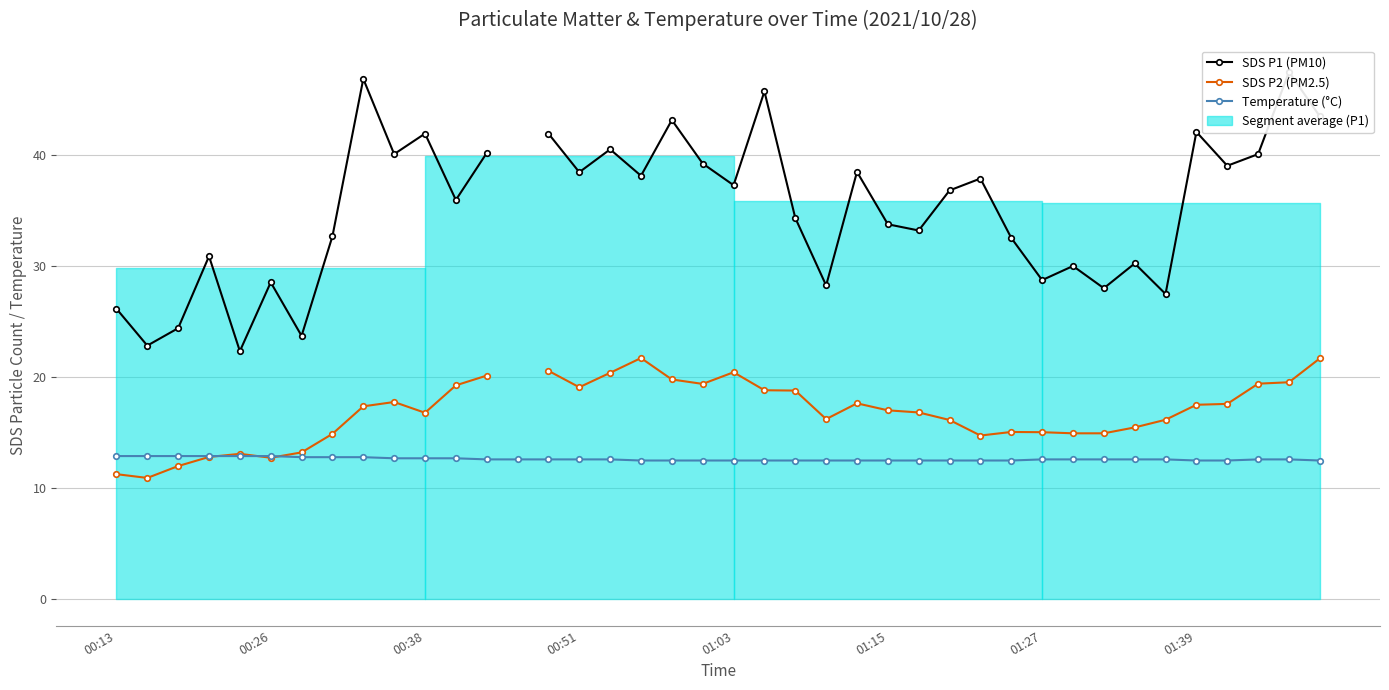

What is the lowest value of the SDS P1 (PM10) series?

22.4